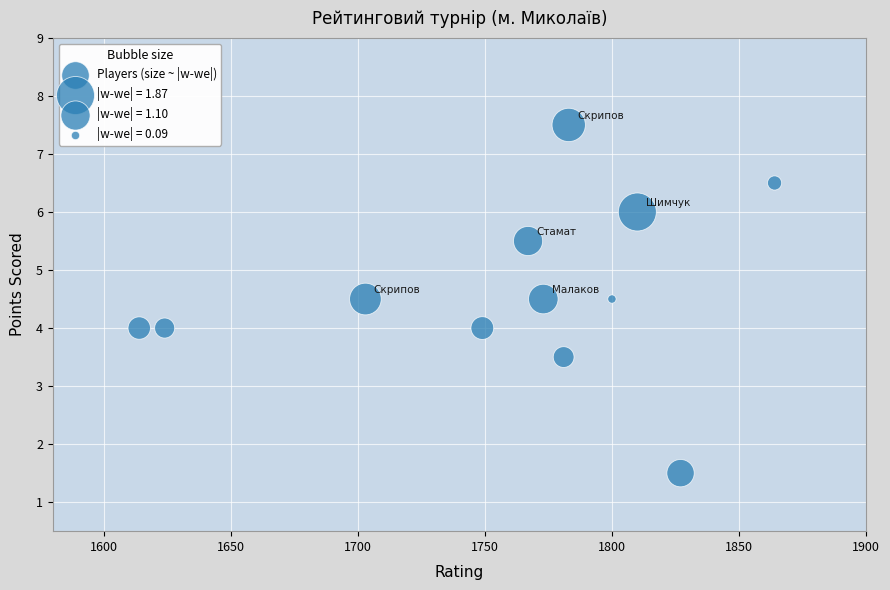

What is the average Y value?

4.7